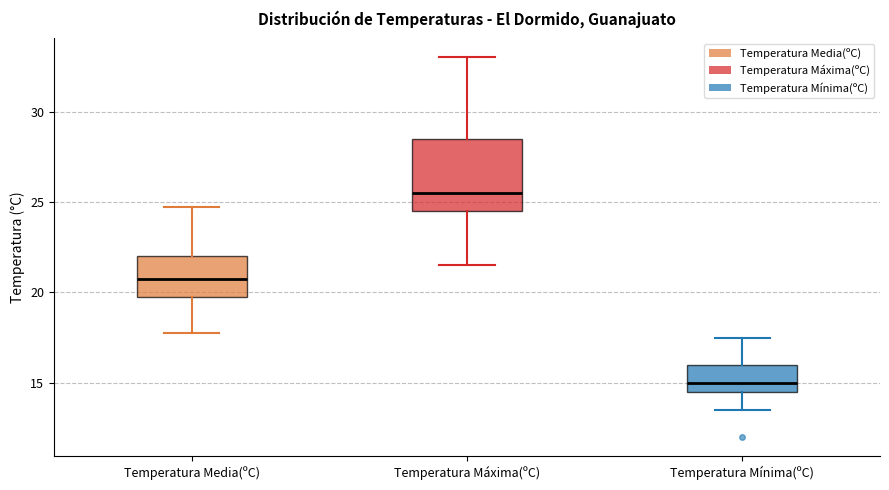

Which box has the lowest median line?

Temperatura Mínima(ºC)